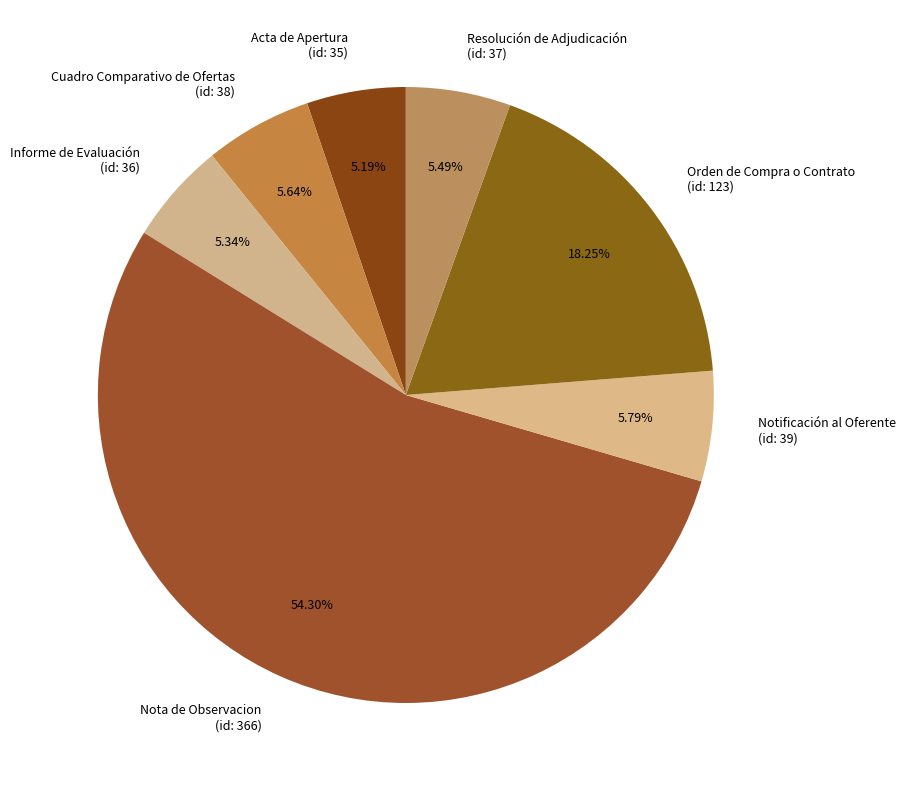

How many slices are in this pie chart?

7